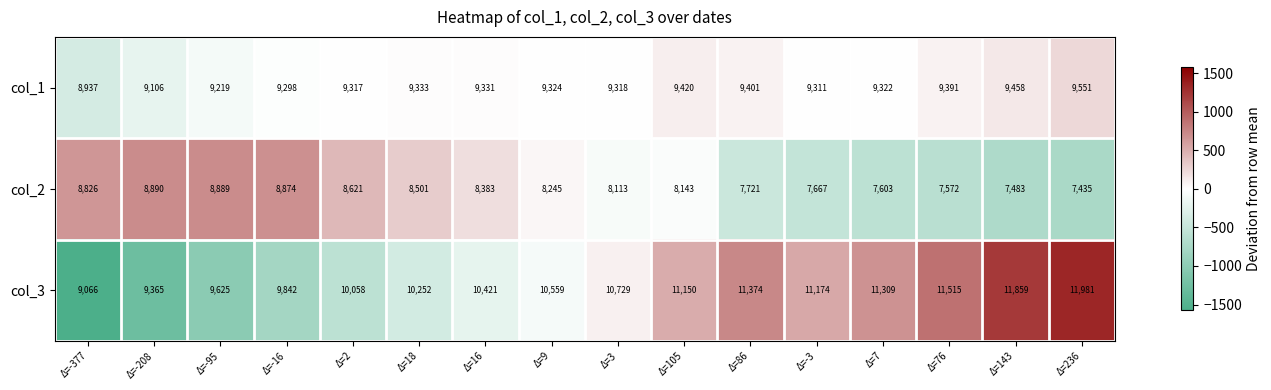

The value of col_2 at Δ=-377 is 5789. True or false?

False